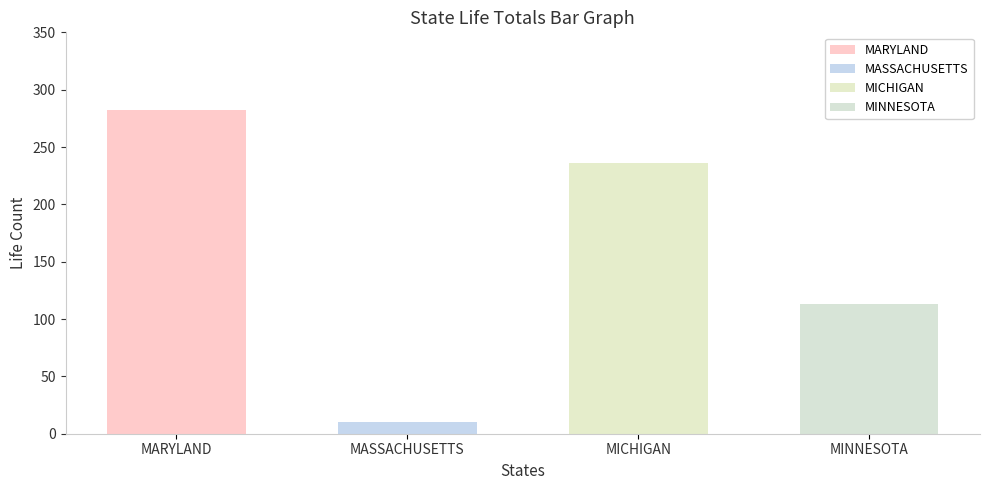

What is the value of the MASSACHUSETTS bar at the 1st from the left?

10